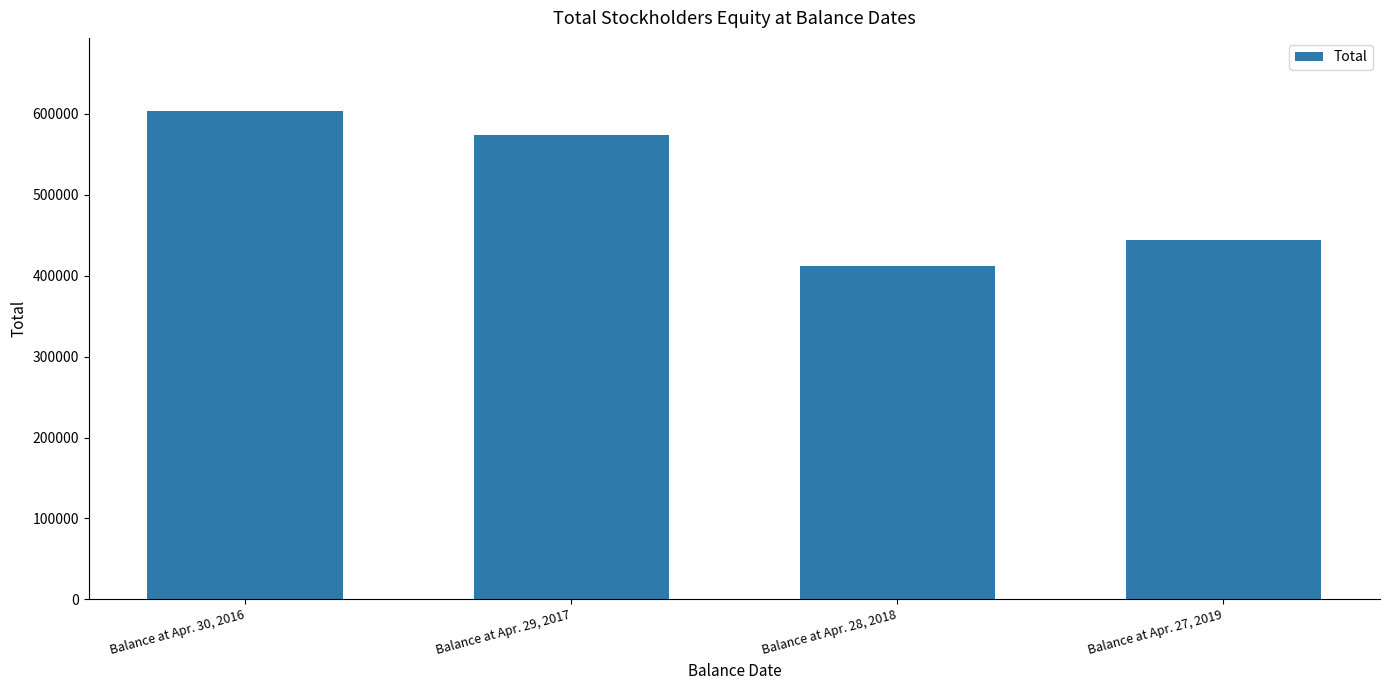

Rank the categories by value from lowest to highest.

Balance at Apr. 28, 2018, Balance at Apr. 27, 2019, Balance at Apr. 29, 2017, Balance at Apr. 30, 2016